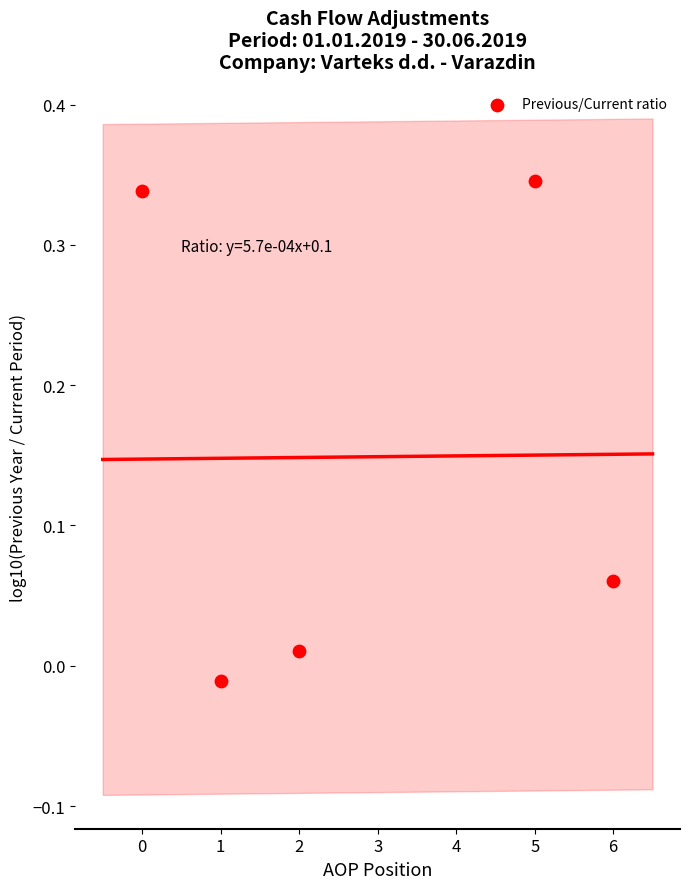

What is the range of X values (max minus min)?

6.0